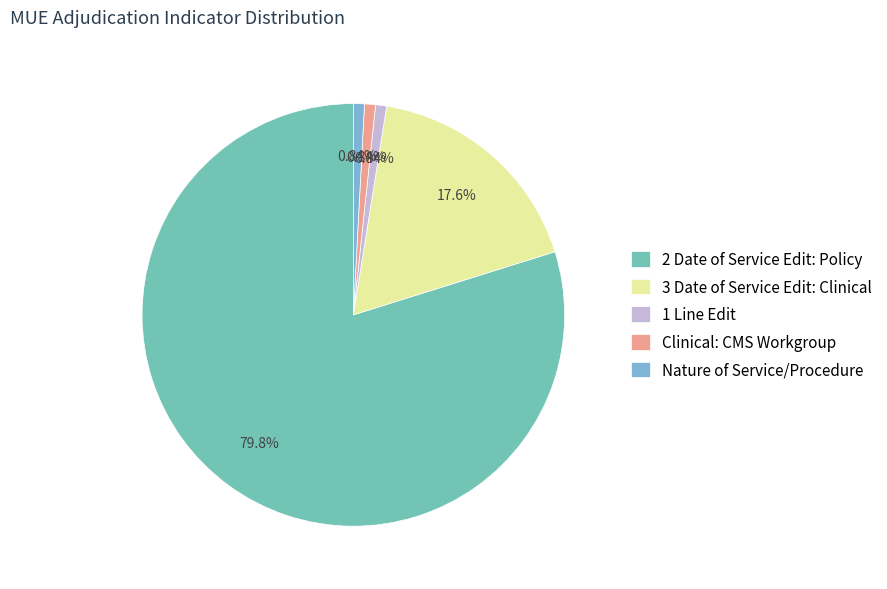

Combined, do Nature of Service/Procedure and 2 Date of Service Edit: Policy account for over 50%?

Yes